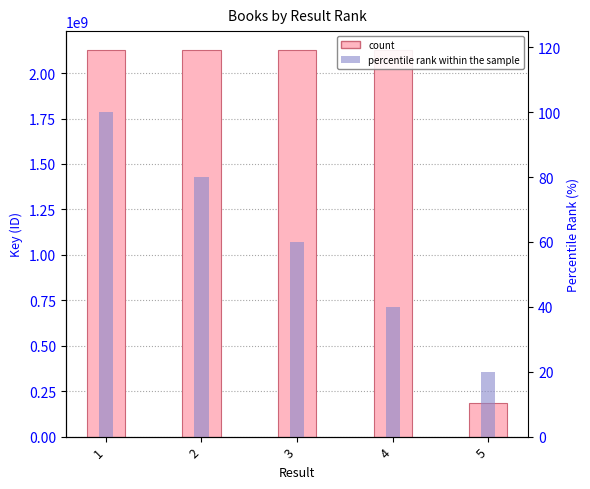

Between 2 and 5, which is larger?

2